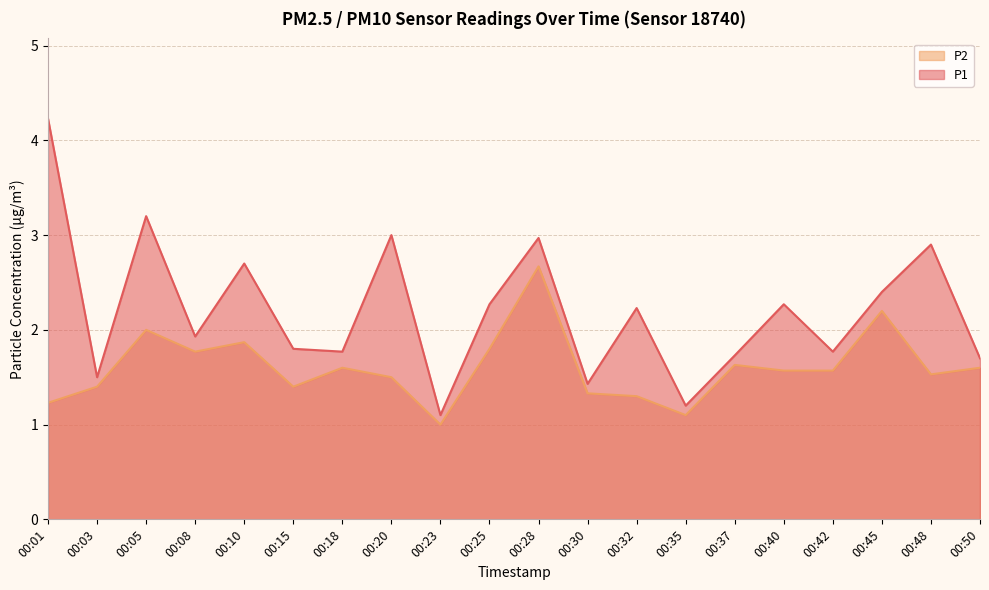

Reading left to right, list all the values displayed in this chart.

P1: 4.2	1.5	3.2	1.9	2.7	1.8	1.8	3.0	1.1	2.3	3.0	1.4	2.2	1.2	1.7	2.3	1.8	2.4	2.9	1.7
P2: 1.2	1.4	2.0	1.8	1.9	1.4	1.6	1.5	1.0	1.8	2.7	1.3	1.3	1.1	1.6	1.6	1.6	2.2	1.5	1.6